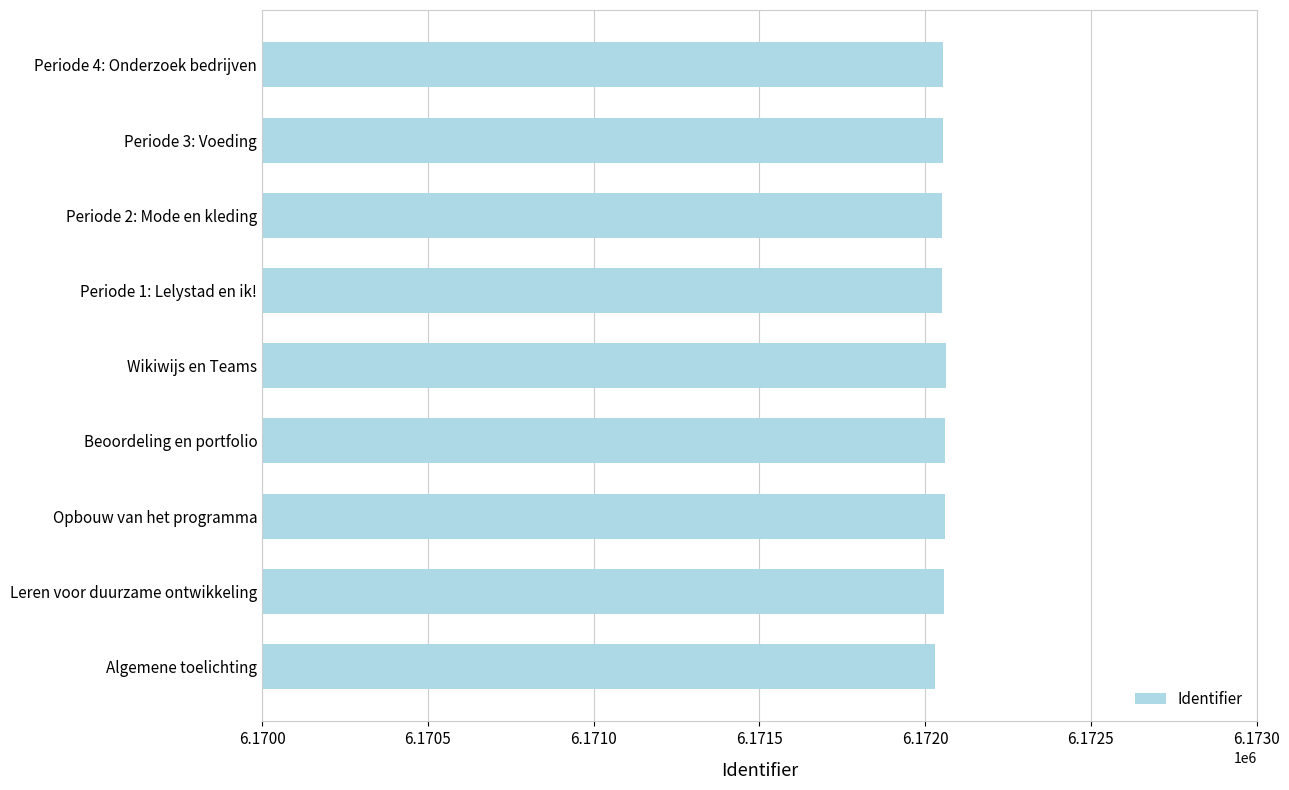

What is the minimum value shown in the chart?

6172030